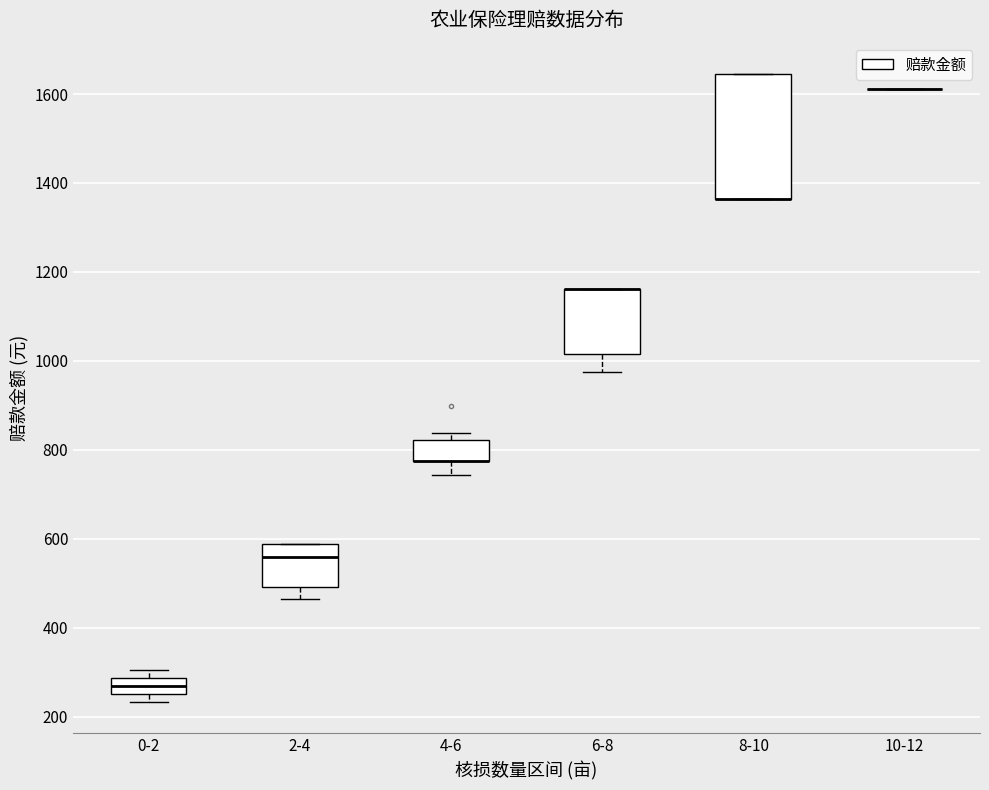

Reading left to right, read every box against the y-axis: the position of its median line, the range the box covers, and the ends of its whiskers. The values are not printed on the chart, so give them approximately, as read against the axis.

0-2: median 260 (inside the box), box 260 to 280, whiskers 240 to 300
2-4: median 560, box 500 to 580, whiskers 460 to 580
4-6: median 780 (drawn on the box's lower edge), box 780 to 820, whiskers 740 to 840
6-8: median 1160 (drawn on the box's upper edge), box 1020 to 1160, whiskers 980 to 1160
8-10: median 1360 (drawn on the box's lower edge), box 1360 to 1640, whiskers 1360 to 1640
10-12: box collapsed to a line at 1620, whiskers 1620 to 1620